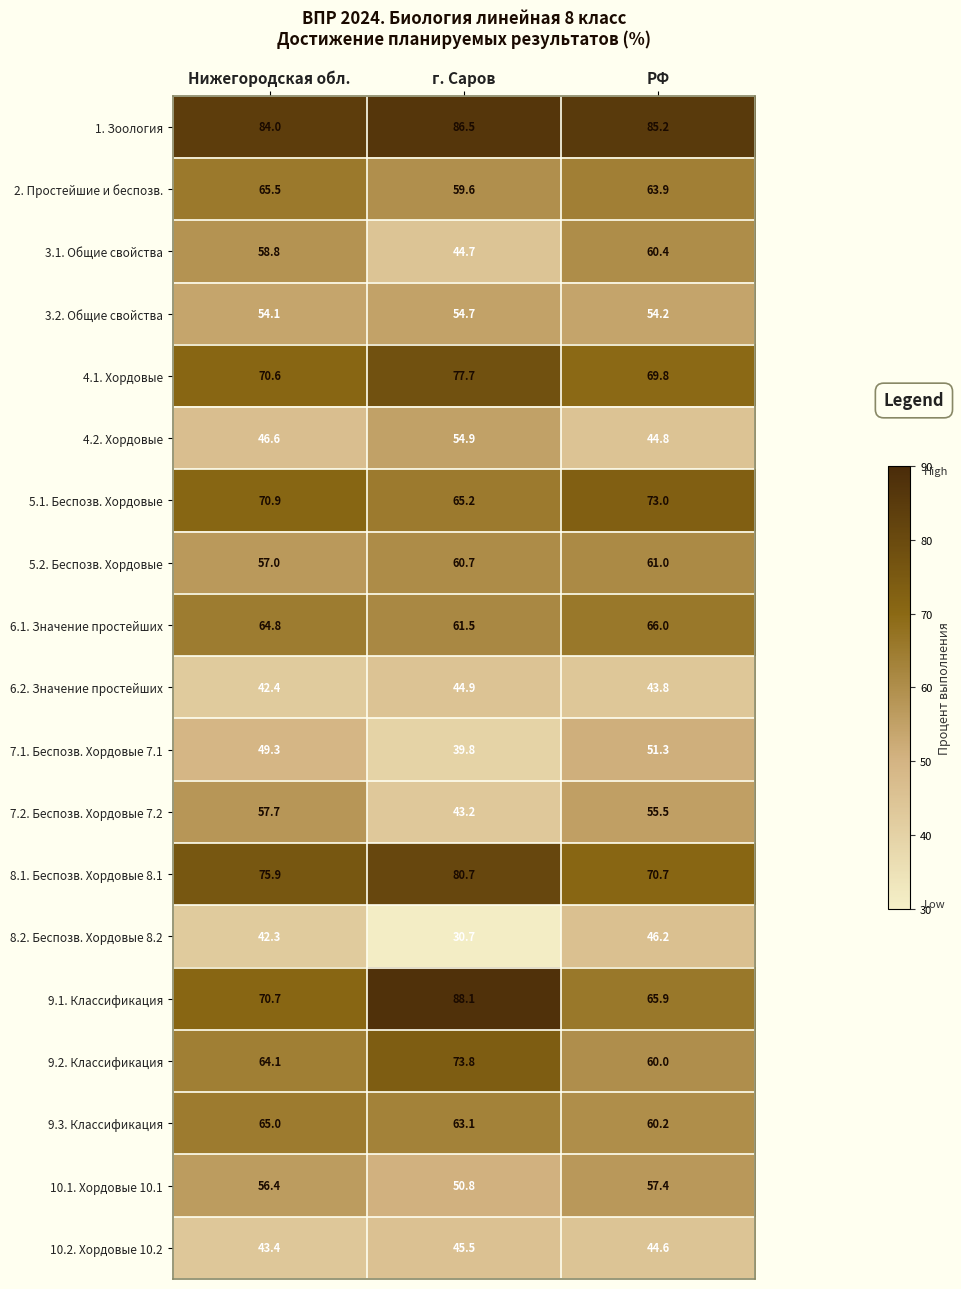

At how many categories does at least one series exceed 67?

3